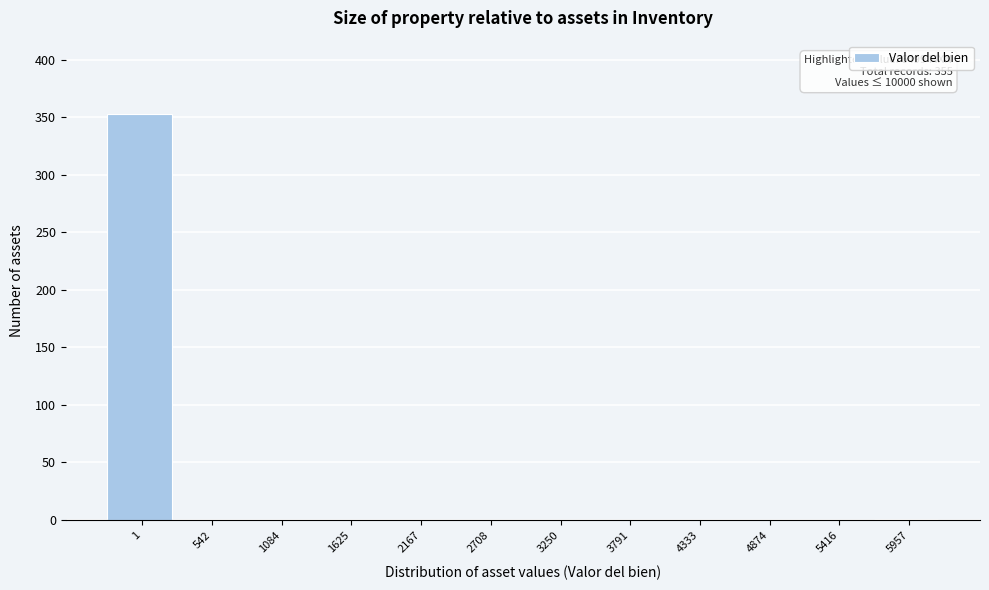

What is the greatest value displayed?

353